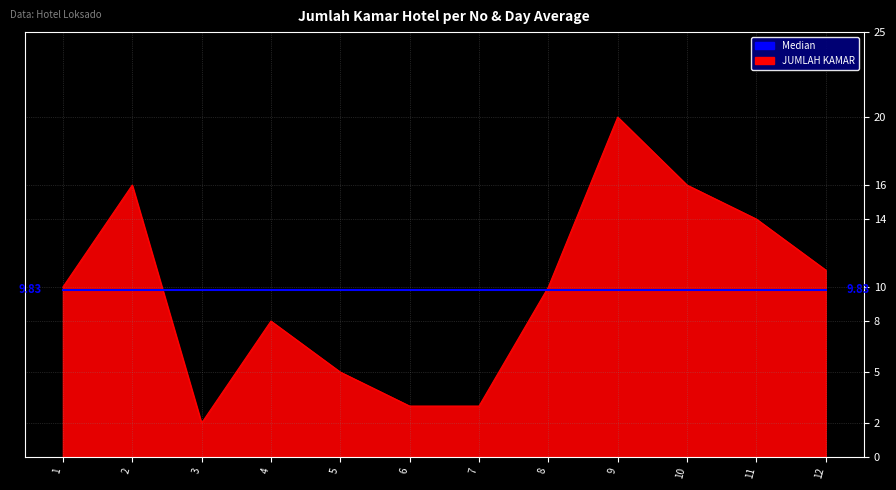

How many lines are shown in the chart?

2